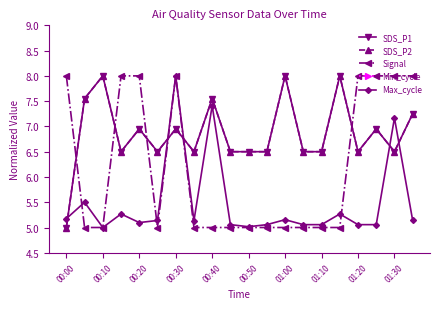

At how many categories does at least one series exceed 4?

20